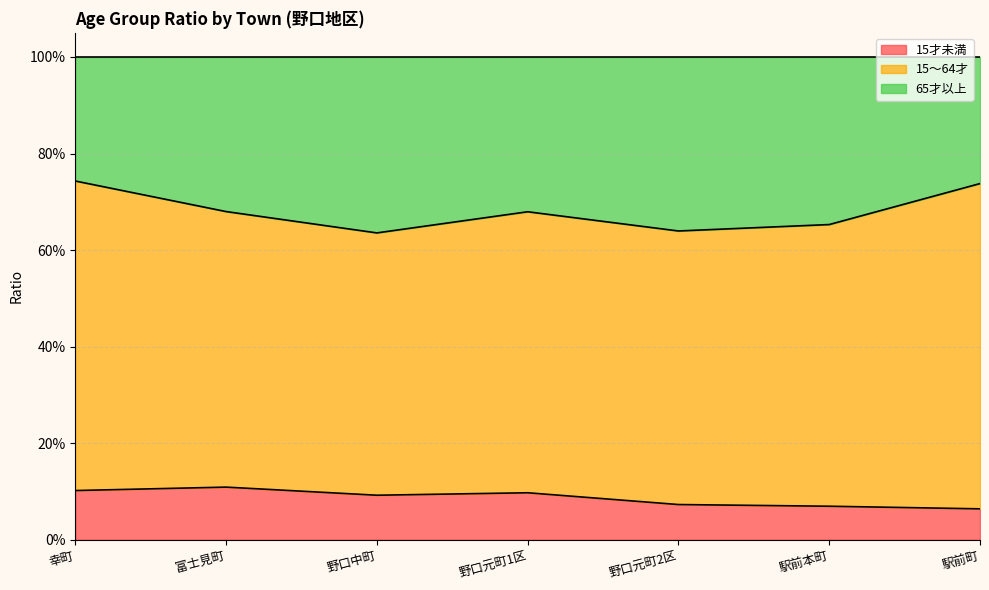

What are all the series names shown in the legend?

15才未満, 15～64才, 65才以上